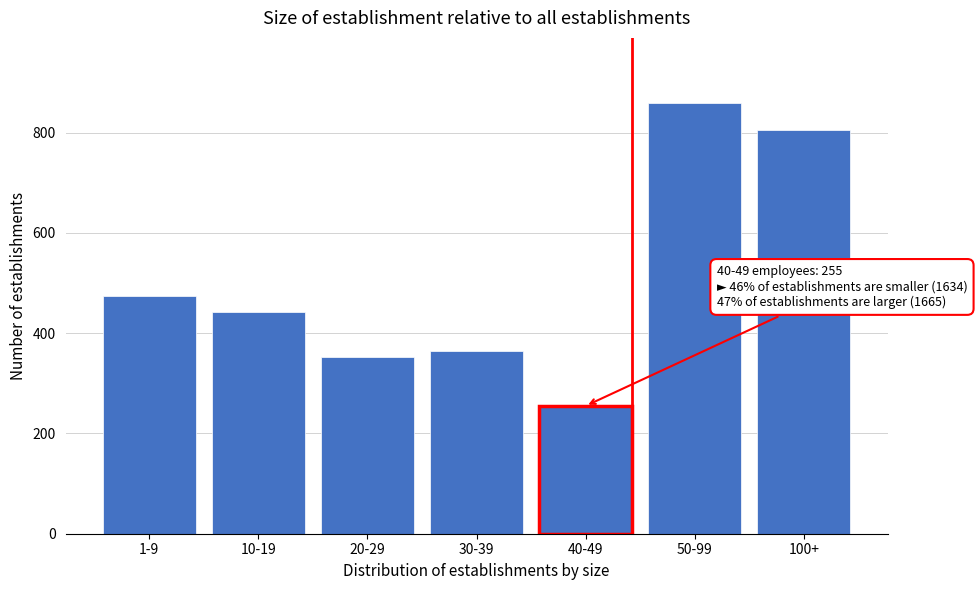

Reading left to right, transcribe all the data shown in this chart.

1-9=475	10-19=443	20-29=352	30-39=364	40-49=255	50-99=860	100+=805